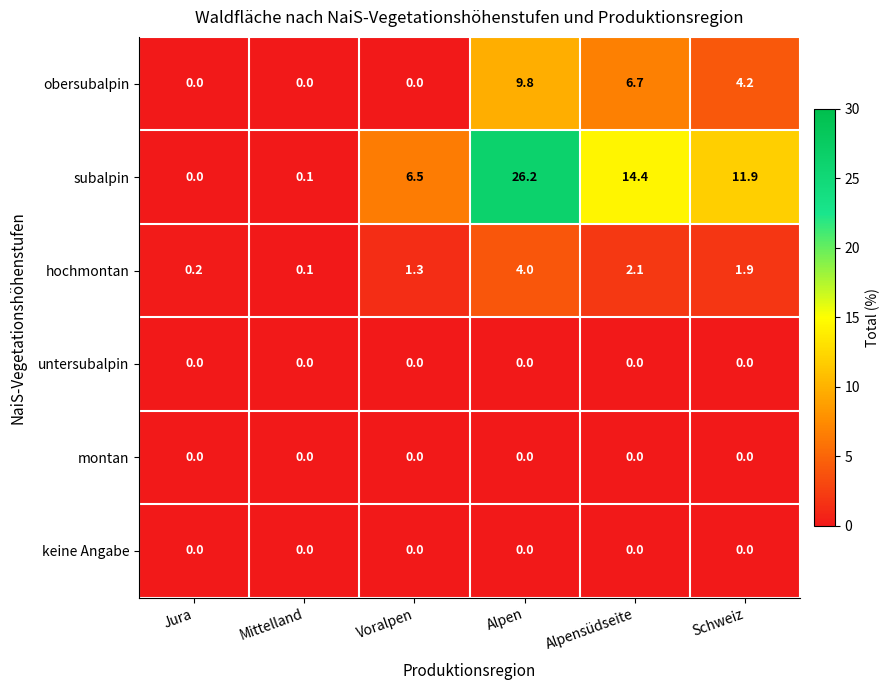

What is the total value across all series at Alpensüdseite?

23.2